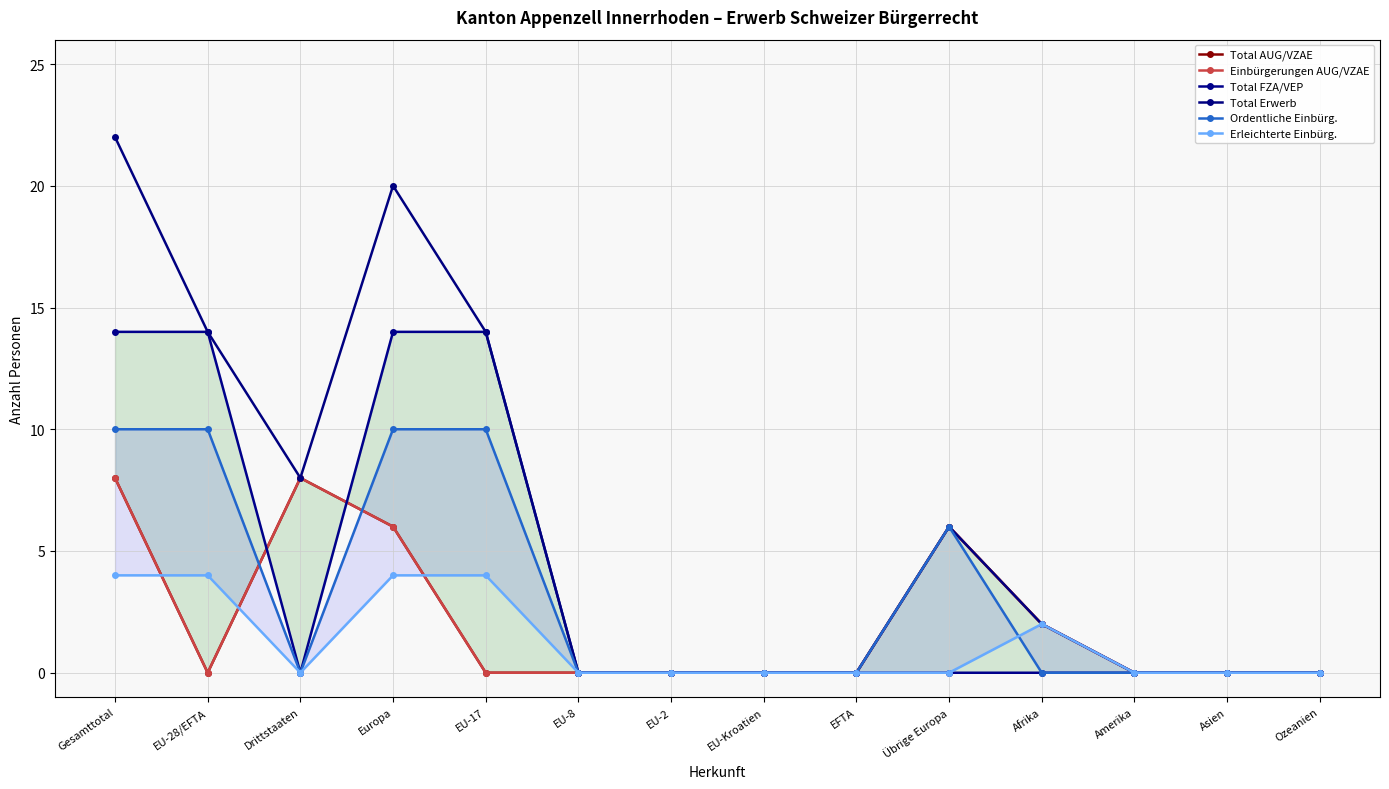

What is the highest value of the Total FZA/VEP series?

14